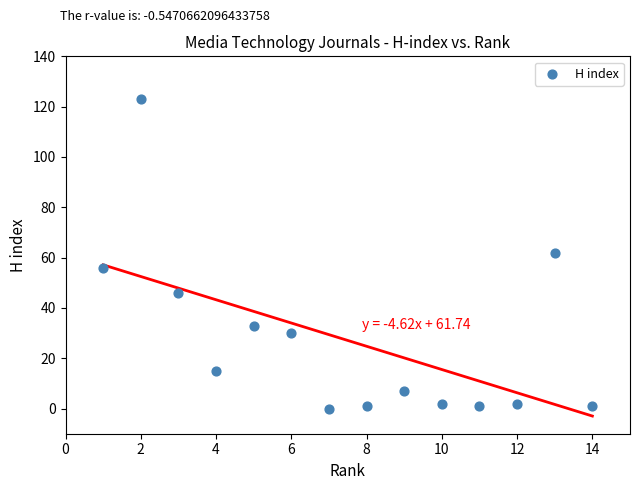

What is the range of Y values (max minus min)?

123